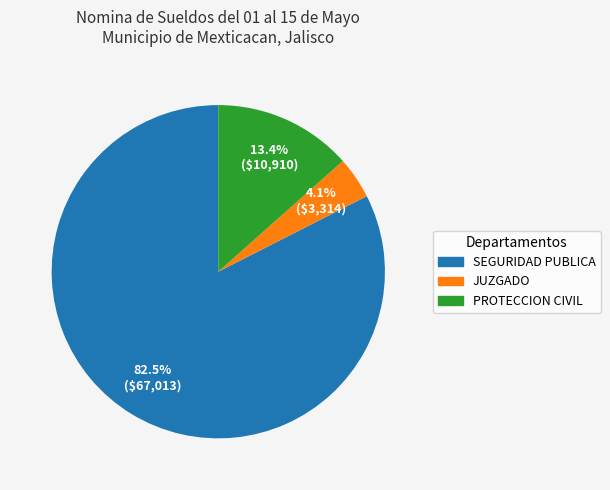

To the nearest percent, what is the difference between the SEGURIDAD PUBLICA and PROTECCION CIVIL slice percentages?

69%